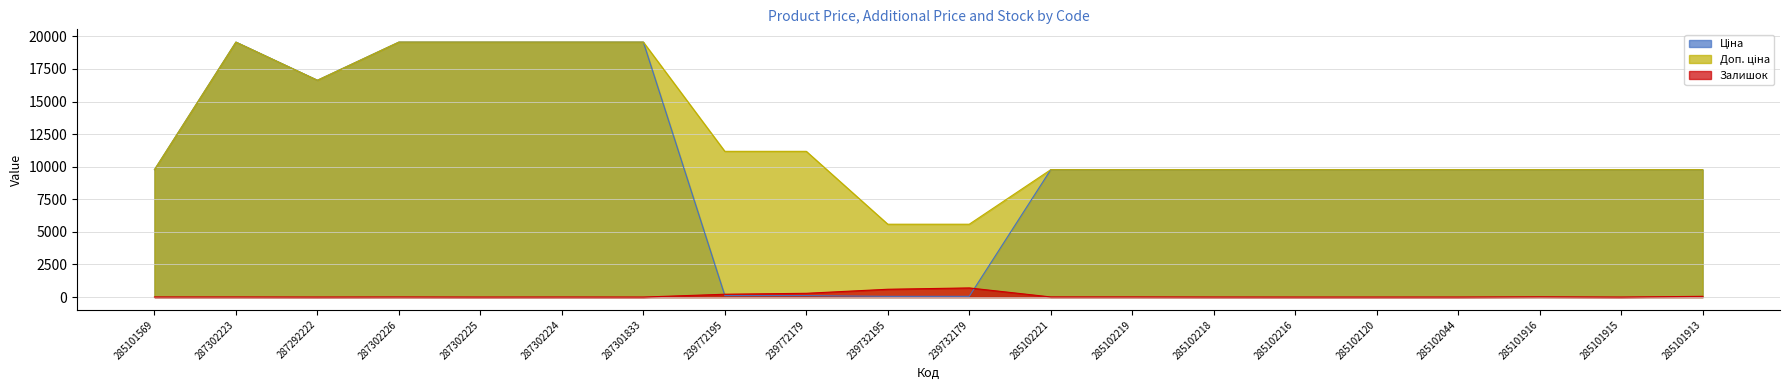

True or false: Доп. ціна and Ціна cross at least once.

False